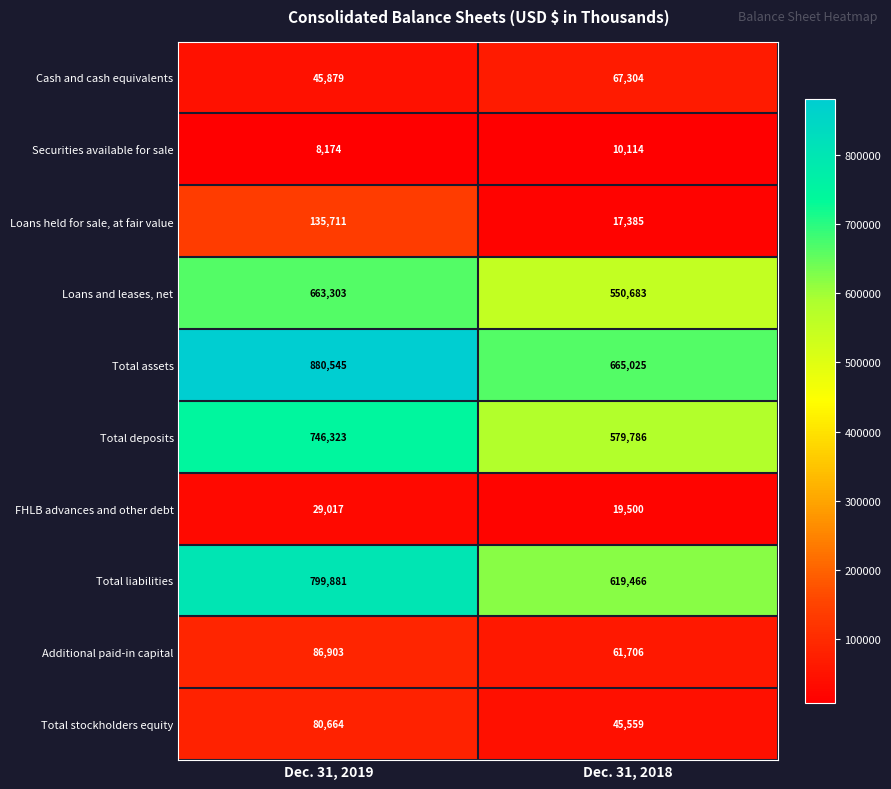

Reading right to left, transcribe all the data shown in this chart.

Cash and cash equivalents: Dec. 31, 2018=67304	Dec. 31, 2019=45879
Securities available for sale: Dec. 31, 2018=10114	Dec. 31, 2019=8174
Loans held for sale, at fair value: Dec. 31, 2018=17385	Dec. 31, 2019=135711
Loans and leases, net: Dec. 31, 2018=550683	Dec. 31, 2019=663303
Total assets: Dec. 31, 2018=665025	Dec. 31, 2019=880545
Total deposits: Dec. 31, 2018=579786	Dec. 31, 2019=746323
FHLB advances and other debt: Dec. 31, 2018=19500	Dec. 31, 2019=29017
Total liabilities: Dec. 31, 2018=619466	Dec. 31, 2019=799881
Additional paid-in capital: Dec. 31, 2018=61706	Dec. 31, 2019=86903
Total stockholders equity: Dec. 31, 2018=45559	Dec. 31, 2019=80664